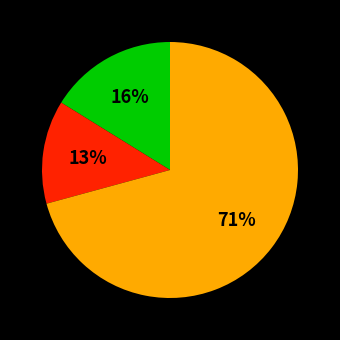

To the nearest percent, what is the difference between the largest and smallest slice percentages?

58%